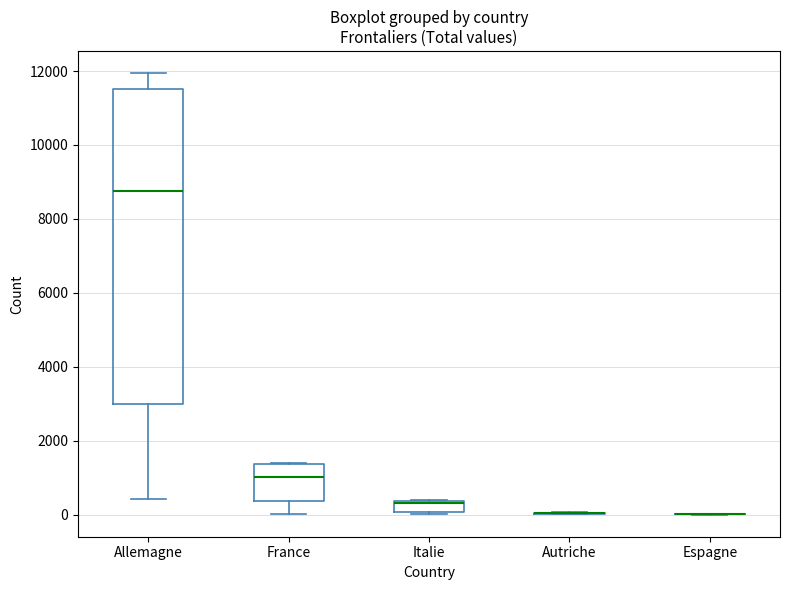

Reading left to right, transcribe this box plot: for each box, give where its median line is, the range the box spans, and where its two whiskers end, as read against the y-axis. The values are not printed on the chart, so give them approximately, as read against the axis.

Allemagne: median 8800, box 3000 to 11600, whiskers 400 to 12000
France: median 1000, box 400 to 1400, whiskers 0 to 1400
Italie: median 400 (just below the box's upper edge), box 0 to 400, whiskers 0 to 400
Autriche: box collapsed to a line at 0, whiskers 0 to 0
Espagne: box collapsed to a line at 0, whiskers 0 to 0